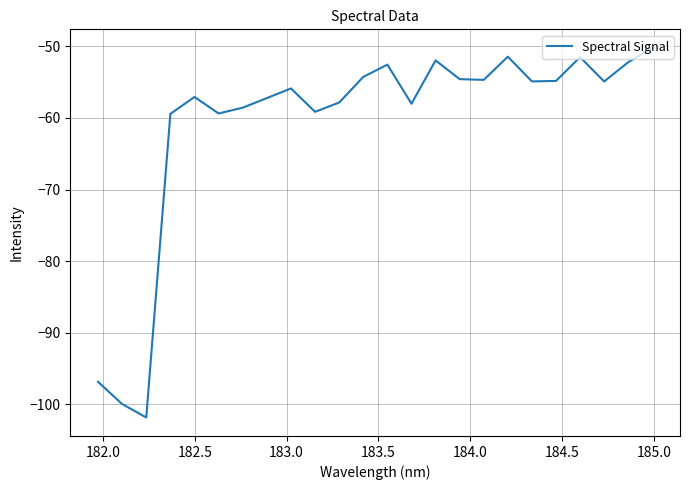

What is the maximum value shown in the chart?

-50.2